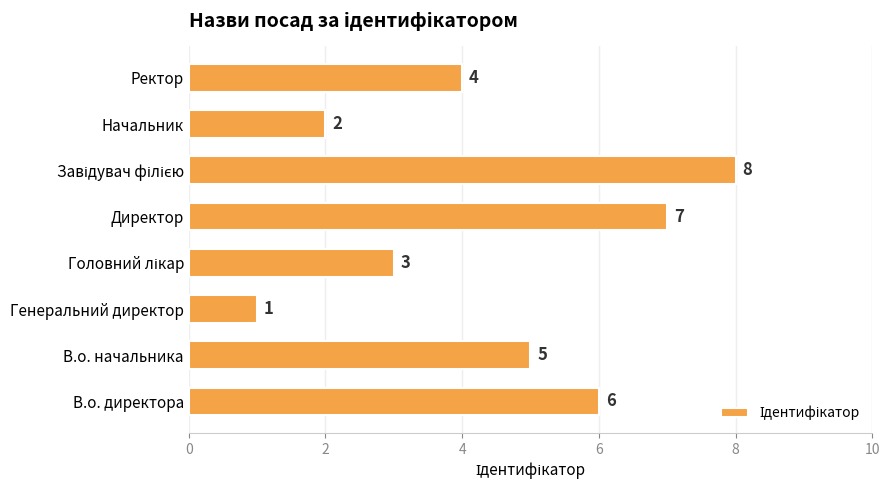

Which label corresponds to the smallest value in the chart?

Генеральний директор